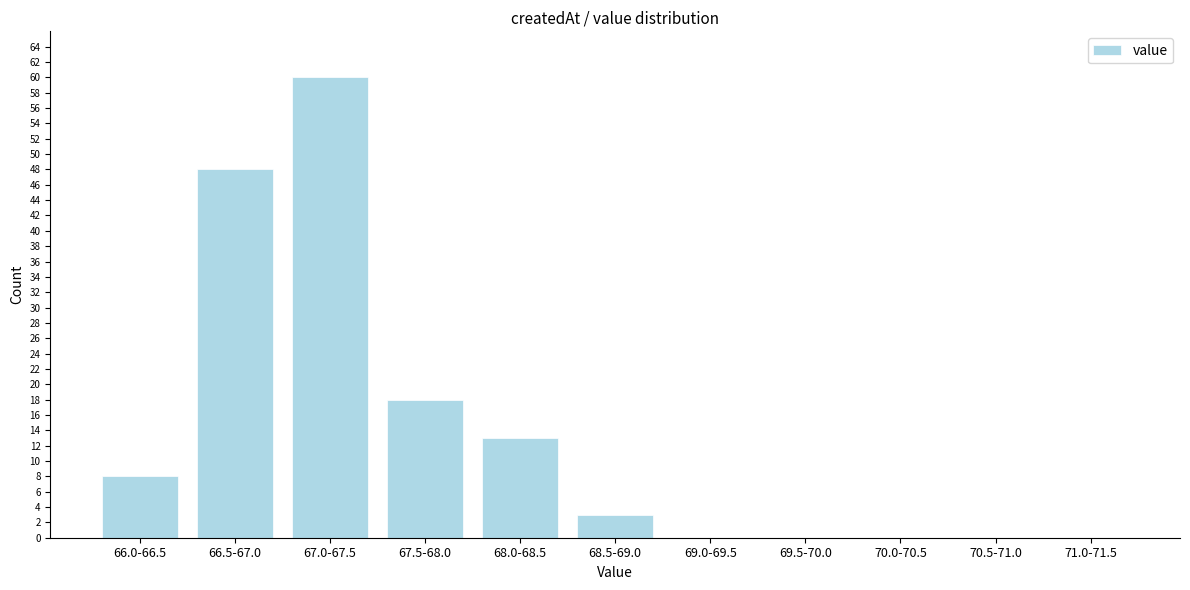

What is the sum of the values at 68.0-68.5 and 69.0-69.5?

13